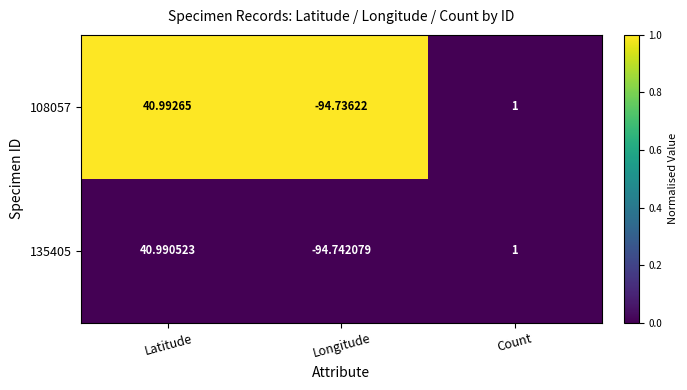

List the series in order of their overall mean, lowest first.

135405, 108057